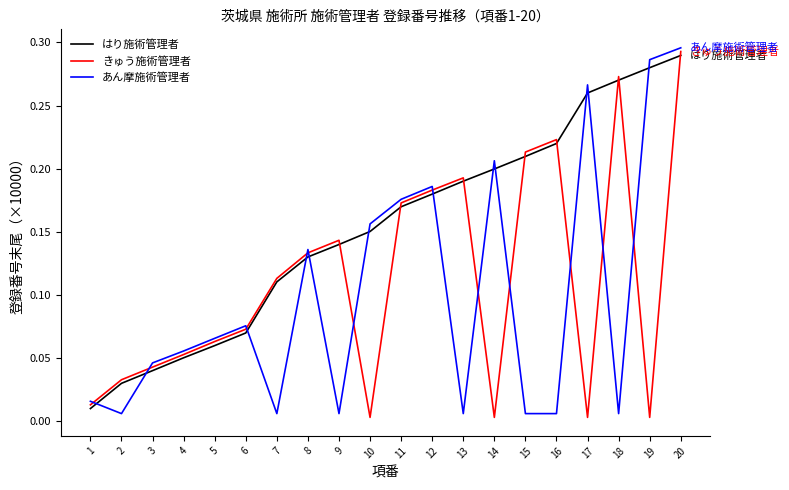

Which category has the highest value in the あん摩施術管理者 series?

20